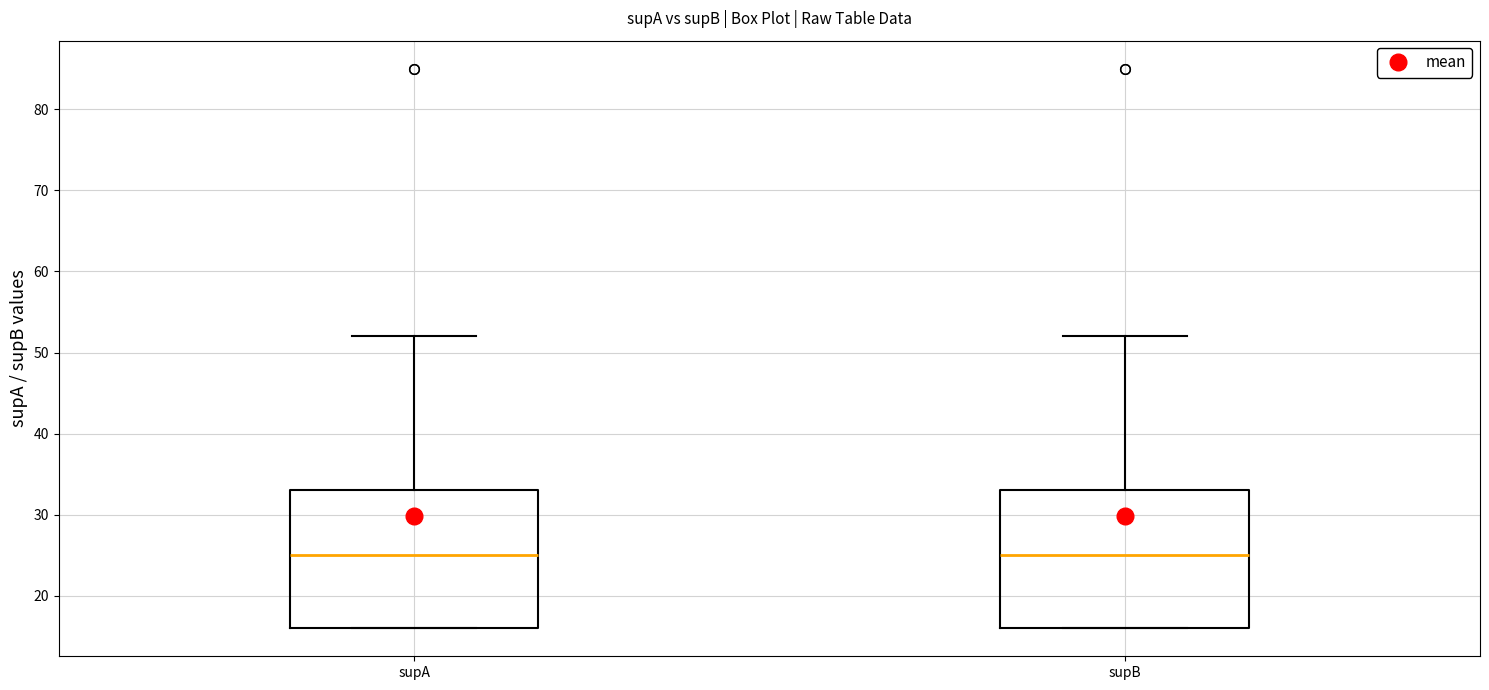

Reading left to right, read every box against the y-axis: the position of its median line, the range the box covers, and the ends of its whiskers. The values are not printed on the chart, so give them approximately, as read against the axis.

supA: median 25, box 16 to 33, whiskers 16 to 52
supB: median 25, box 16 to 33, whiskers 16 to 52